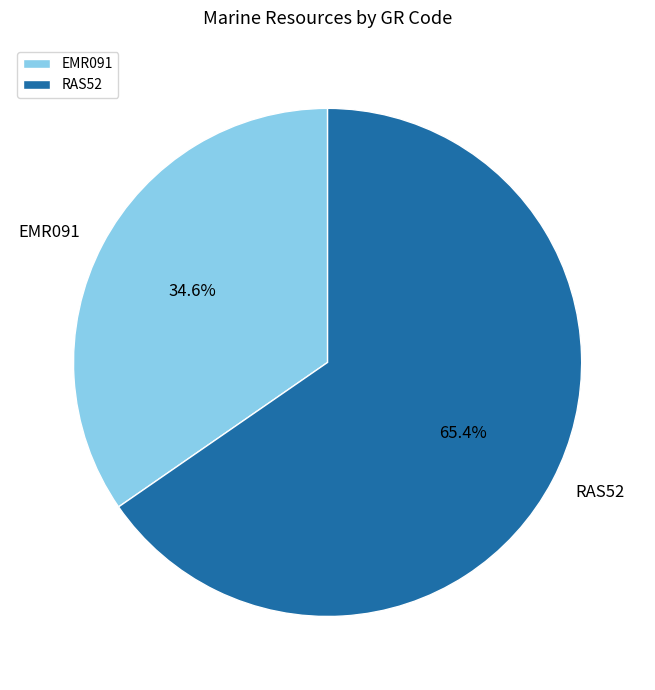

Which category has the smallest portion of the pie?

EMR091